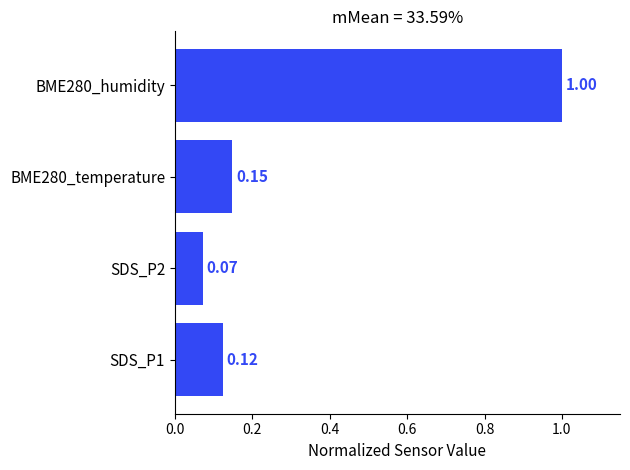

List the labels in order of value, smallest first.

SDS_P2, SDS_P1, BME280_temperature, BME280_humidity